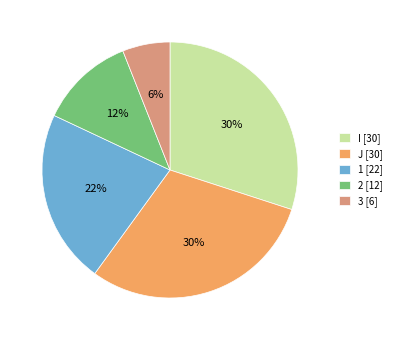

Combined, do 1 and J account for over 50%?

Yes